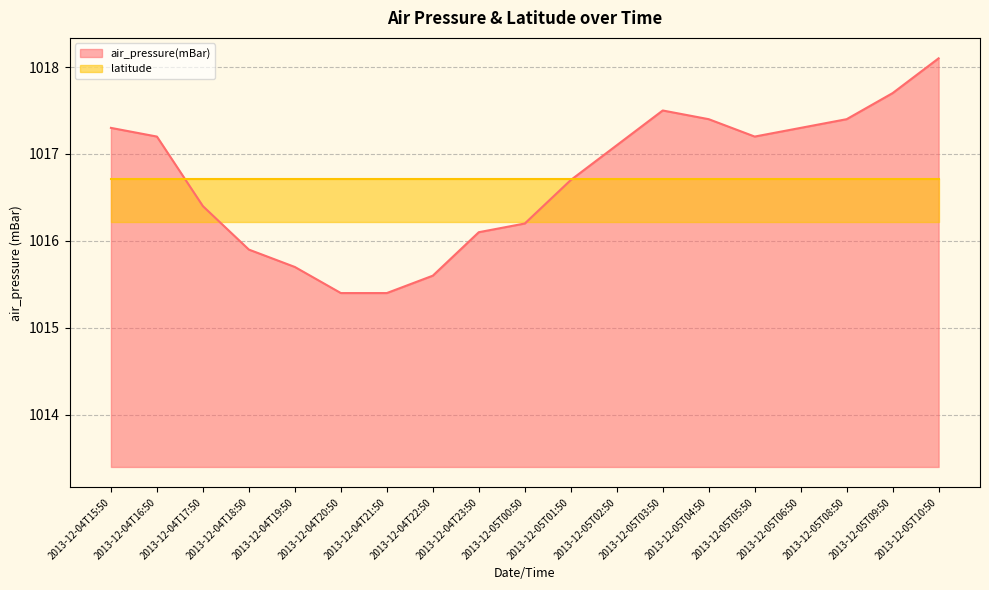

How many lines are shown in the chart?

1